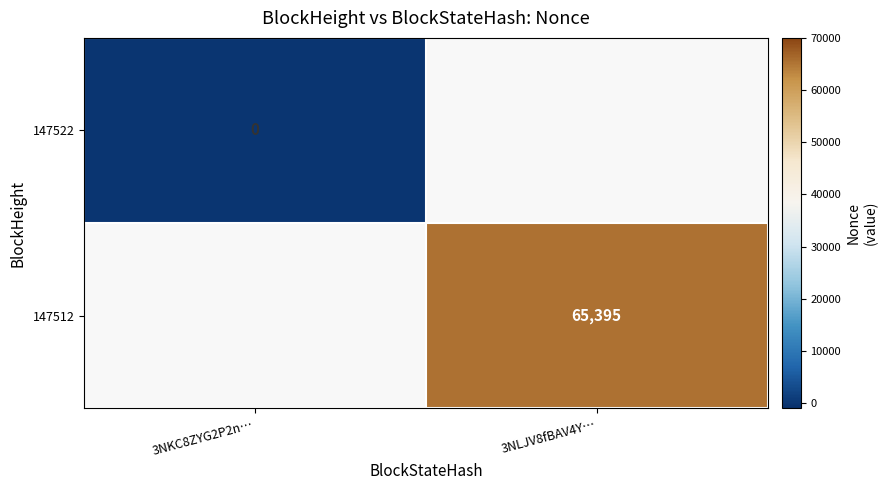

The value of 147512 at 3NLJV8fBAV4Y… is 65395. True or false?

True